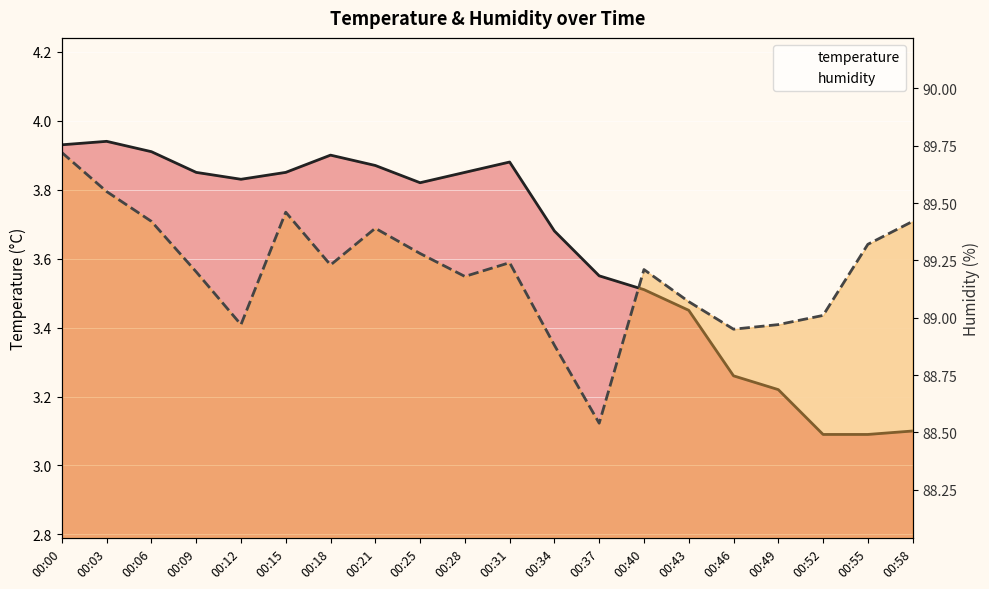

True or false: humidity has more than 2 points higher than both neighbors.

True